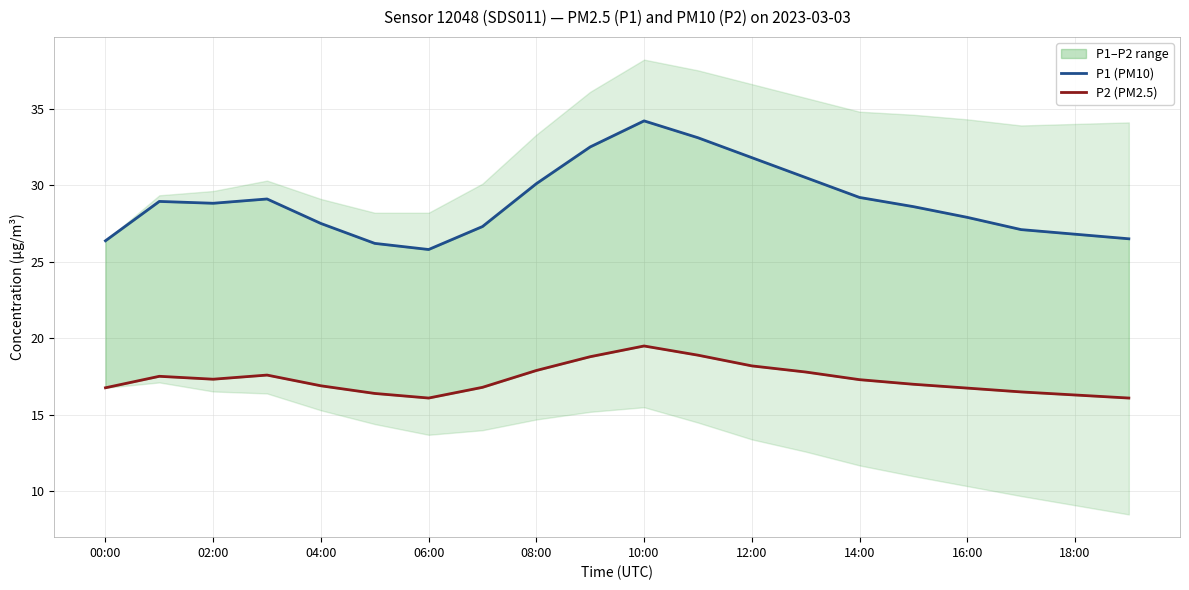

What is the approximate value of P1 (PM10) at 18:00?

26.8